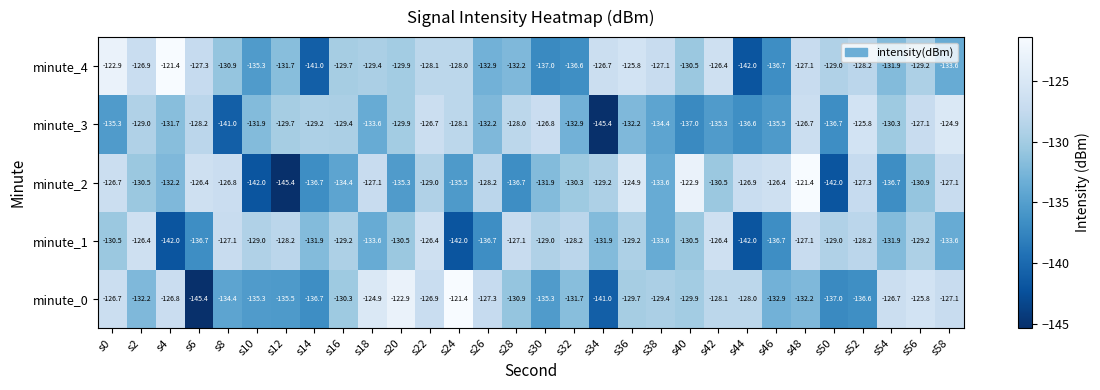

At which category is the sum across all series the highest?

s48